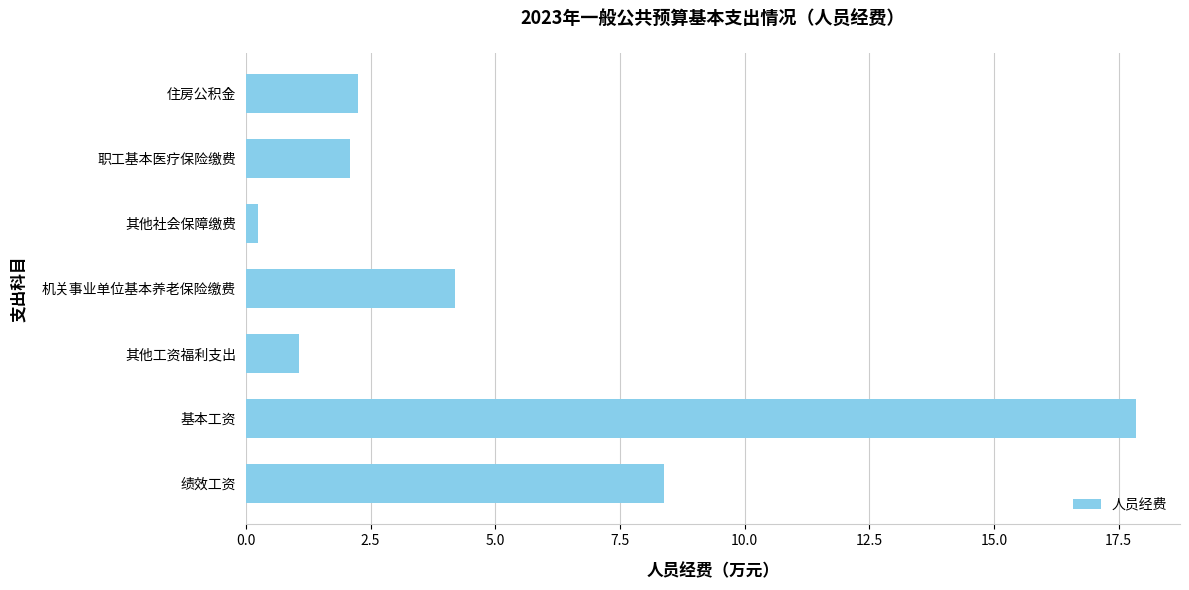

How many series are shown in this chart?

1